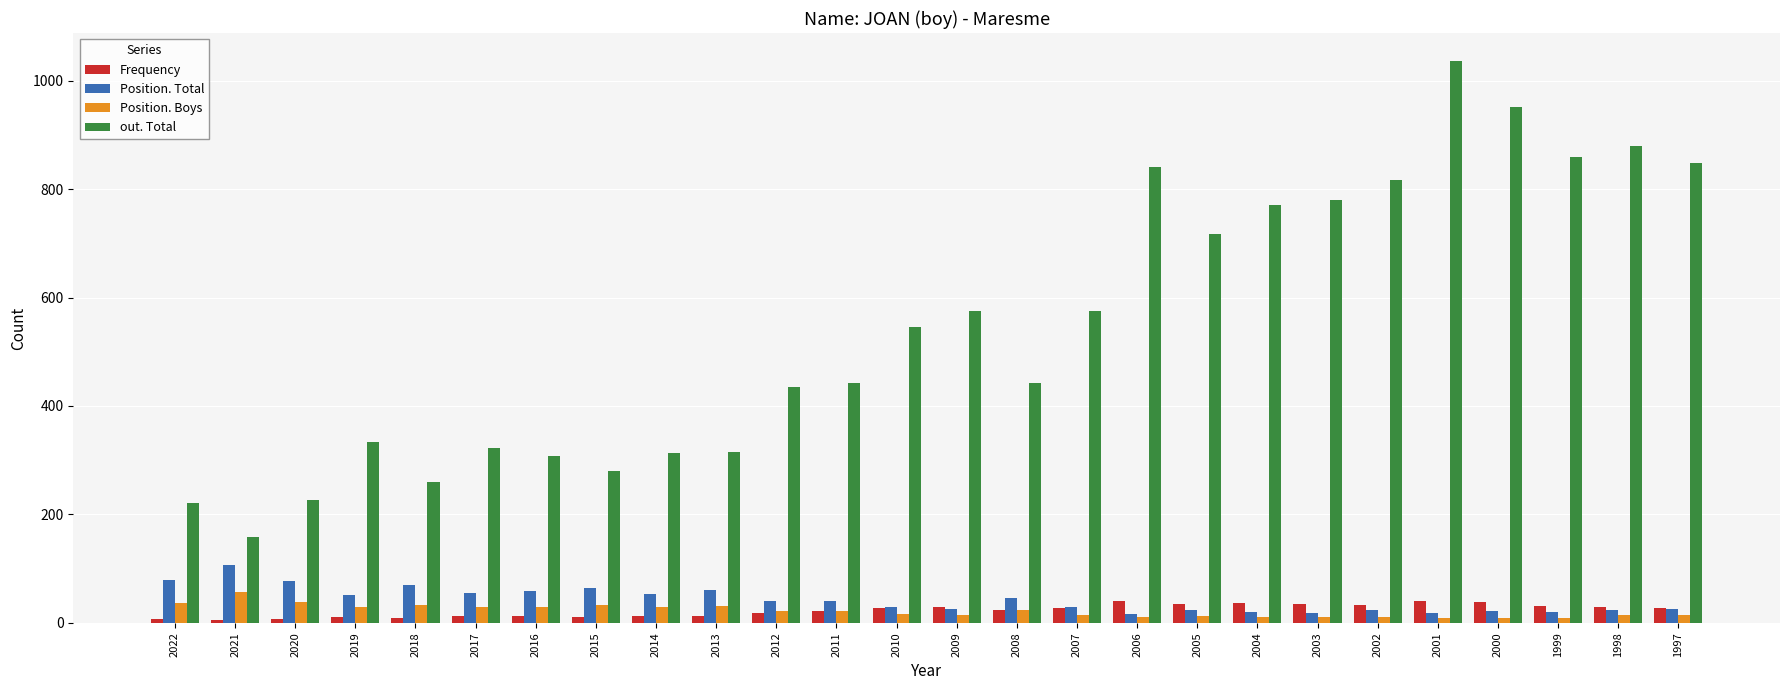

Which label corresponds to the largest value in the chart?

2001